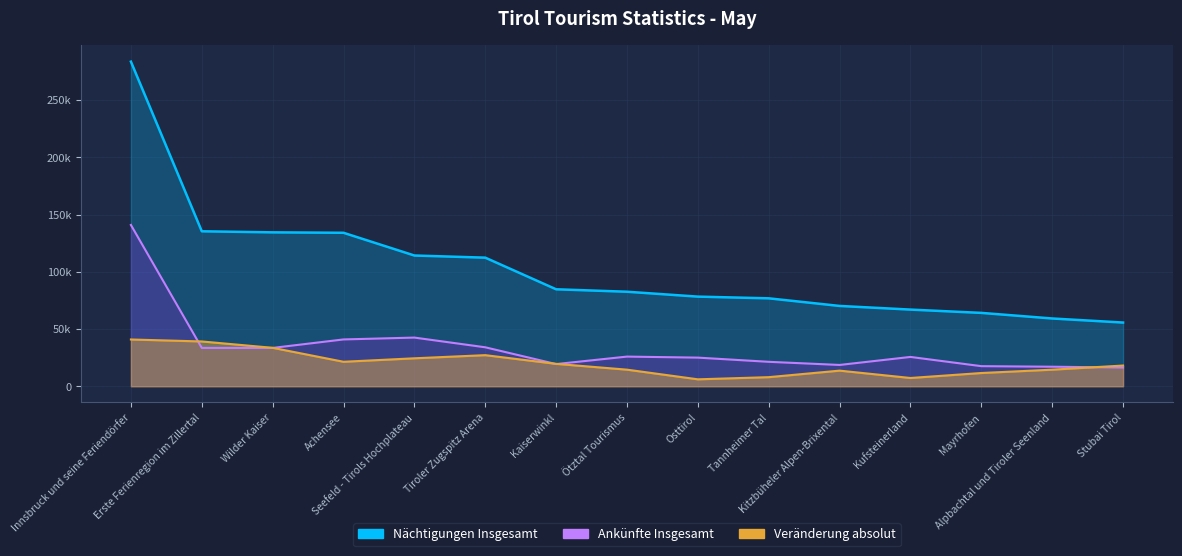

Reading left to right, what are all the values shown in this chart?

Nächtigungen Insgesamt: 283521	135350	134427	134042	114193	112323	84699	82557	78289	76801	70150	66961	64077	59196	55649
Veränderung absolut: 40847	39126	33578	21382	24416	27163	19557	14492	6057	7941	13645	7221	11566	14480	18100
Ankünfte Insgesamt: 140880	33481	33482	40894	42510	34036	19376	25905	25008	21346	18609	25605	17555	17062	16356